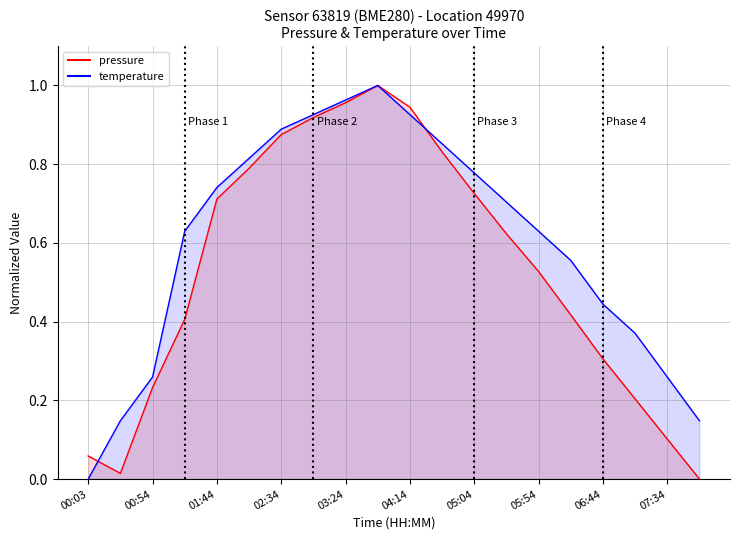

Is the value of temperature at 02:34 greater than the value of pressure at 07:59?

Yes